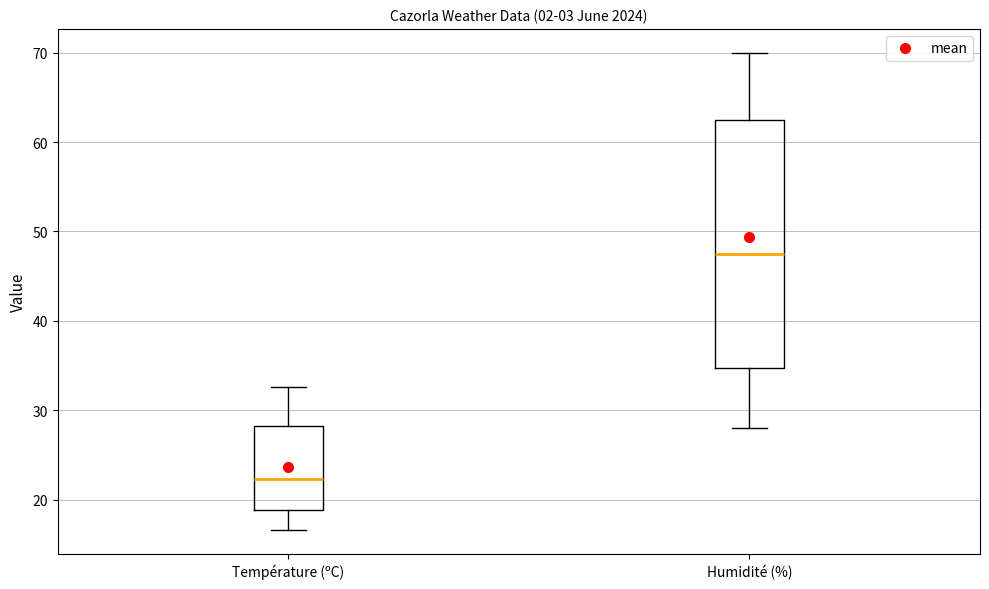

Where is the upper edge of the box for Humidité (%) on the y-axis? The values are not printed on the chart, so give them approximately, as read against the axis.

63